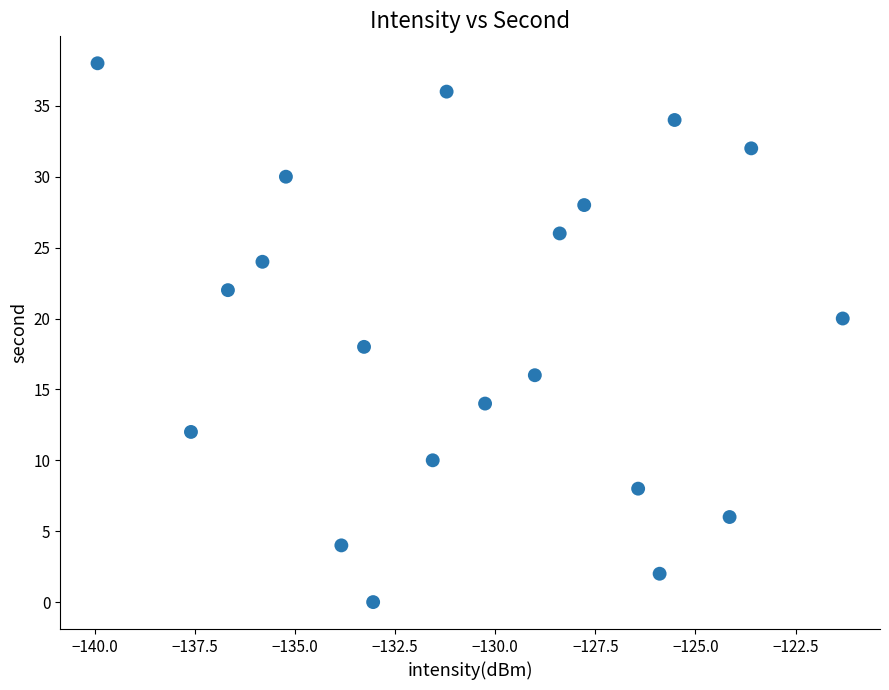

What is the range of Y values (max minus min)?

38